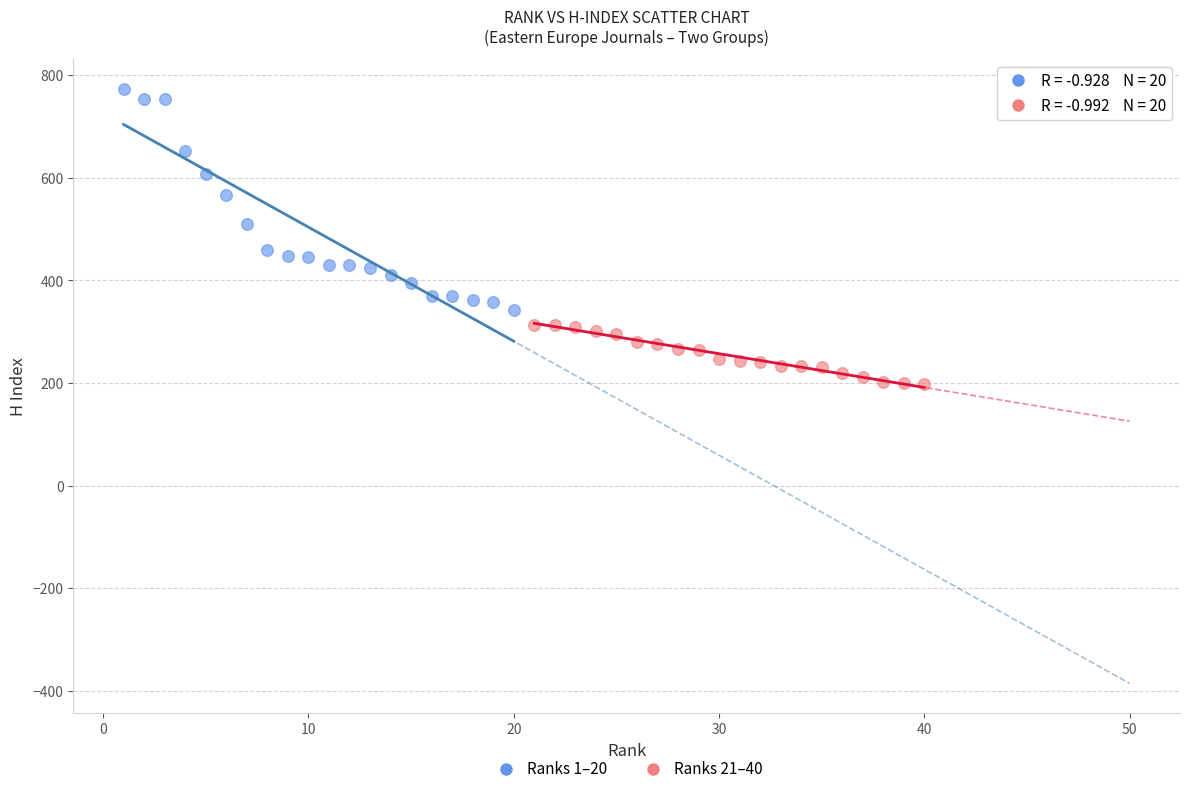

Which series reaches the minimum Y coordinate?

Ranks 21–40